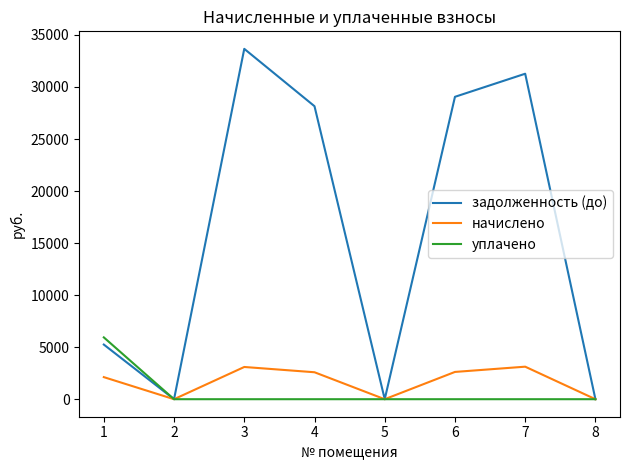

What are all the series names shown in the legend?

задолженность (до), начислено, уплачено